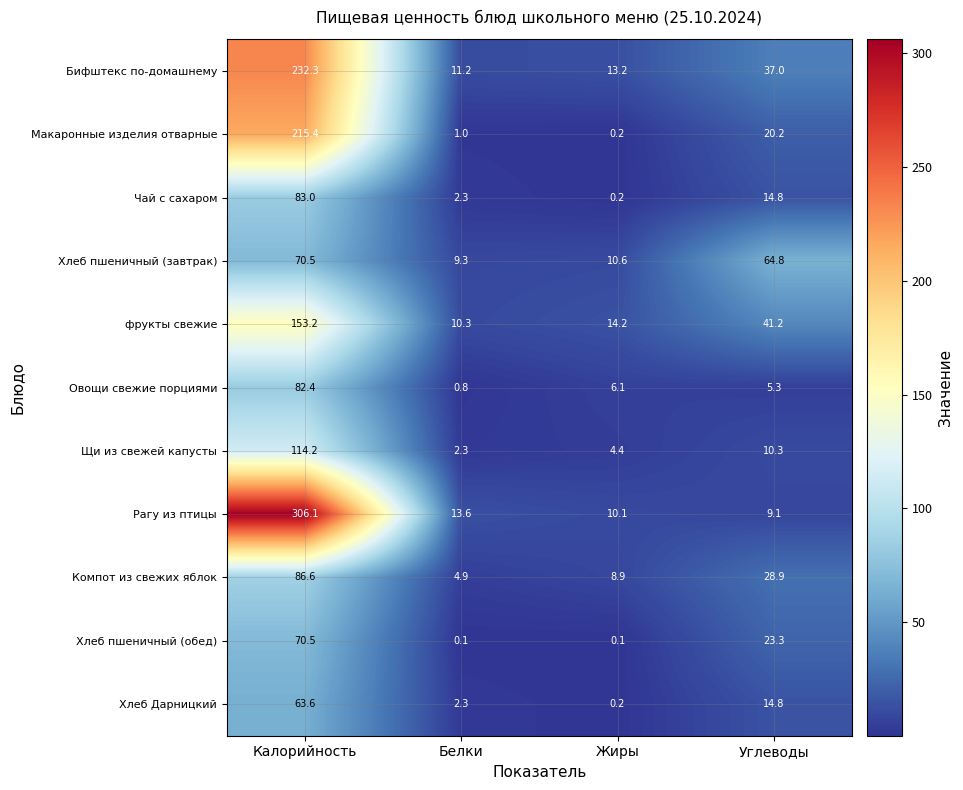

Which series has the widest spread of values?

Рагу из птицы